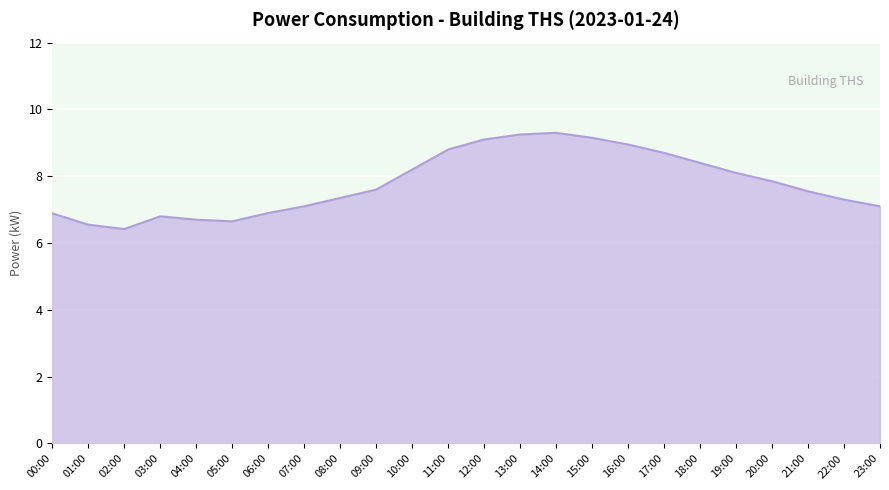

What is the difference between the values at 19:00 and 02:00?

1.7